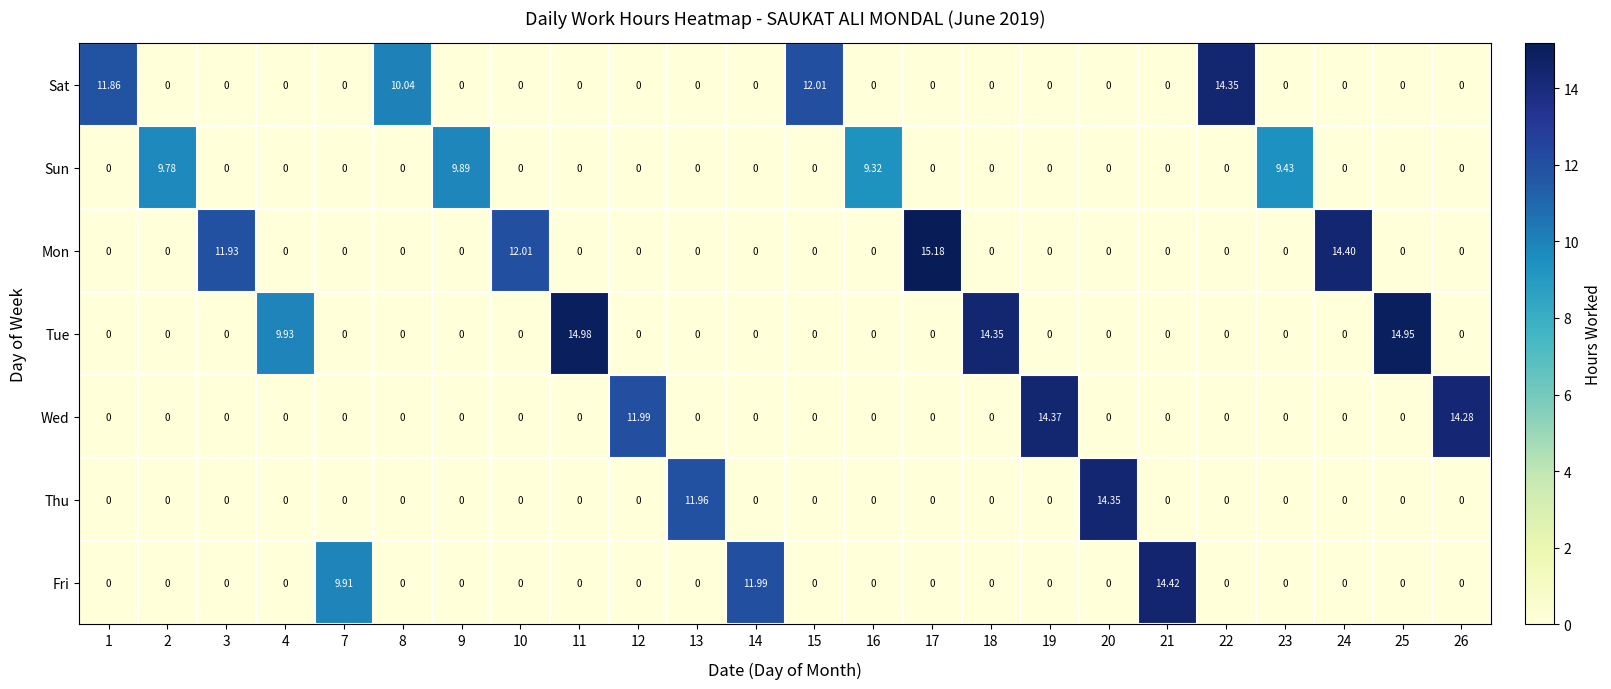

Which series has the widest spread of values?

Mon